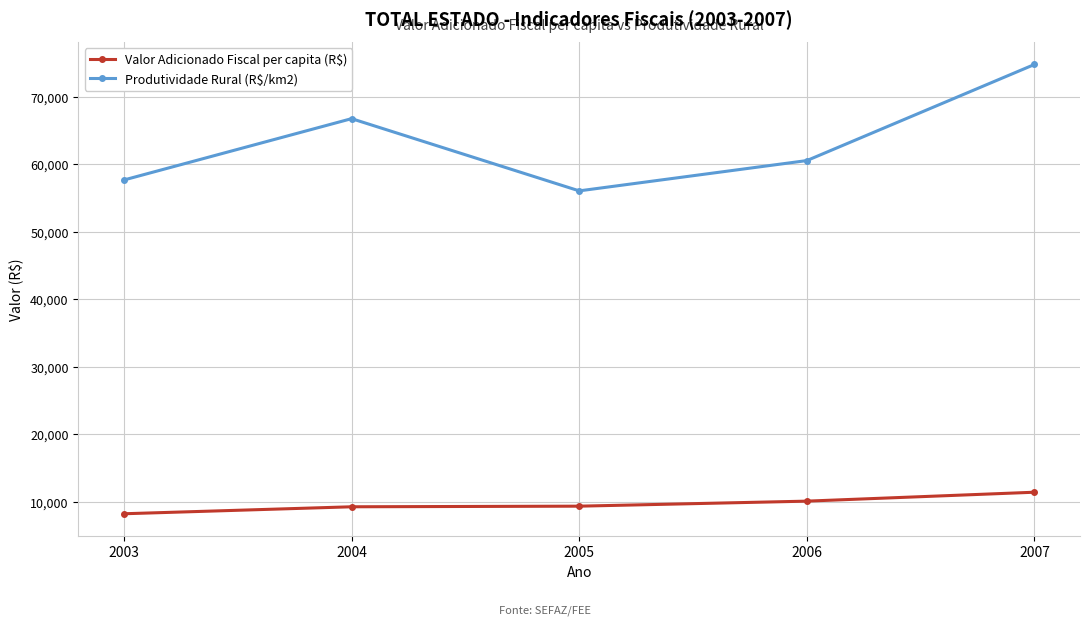

What is the maximum value shown in the chart?

74780.4